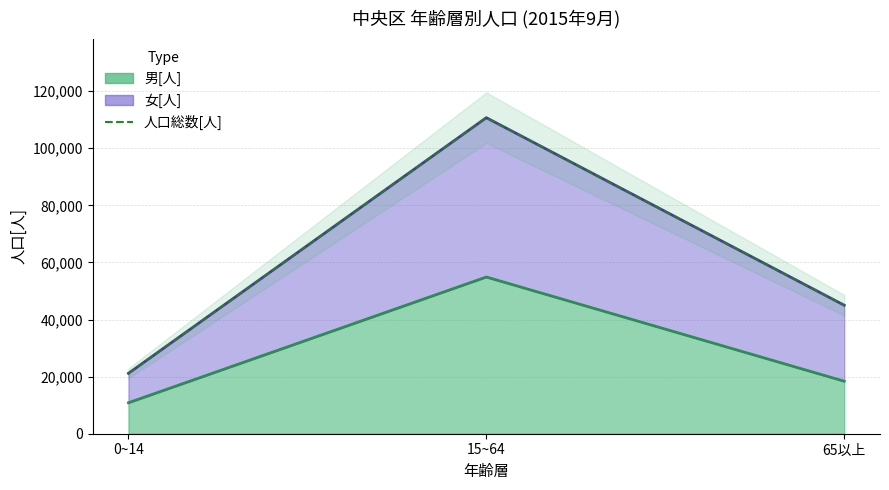

What is the average value?

58960